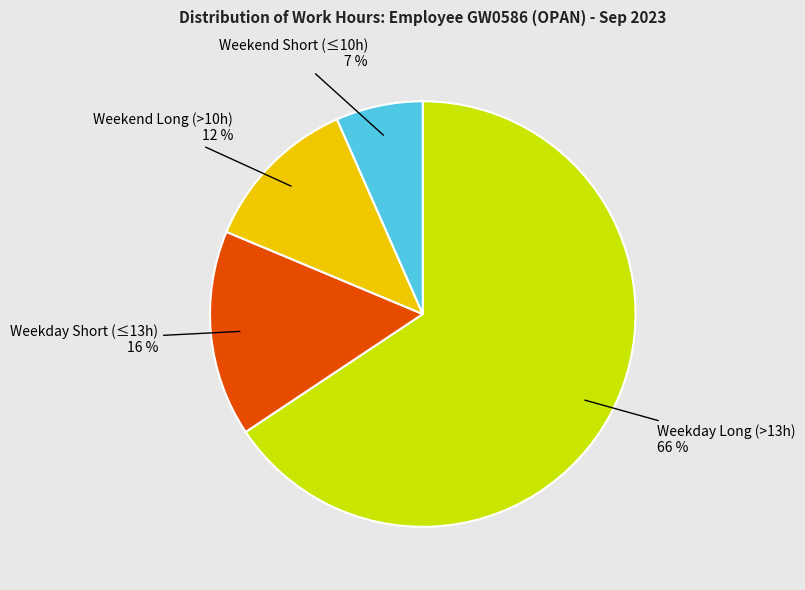

Does any single category account for the majority?

Yes